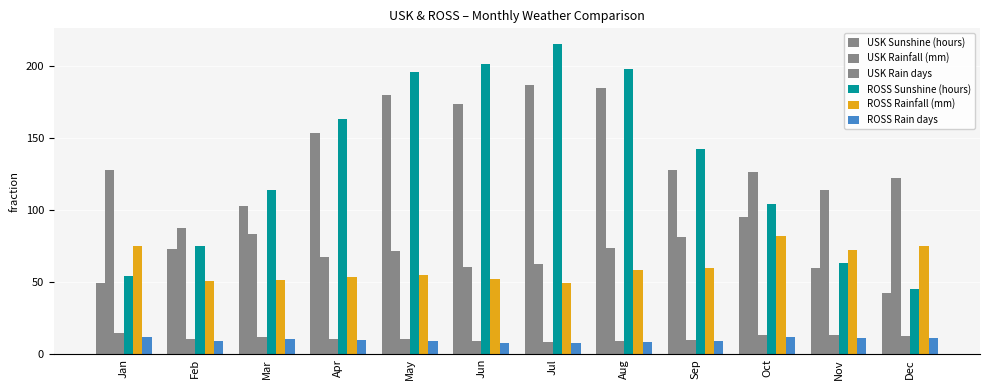

Reading left to right, transcribe all the data shown in this chart.

USK Sunshine (hours): 49.1	73.2	103.0	153.1	179.8	173.6	187.0	184.7	127.7	94.8	59.9	42.2
USK Rainfall (mm): 127.6	87.4	83.1	67.5	71.5	60.2	62.6	73.9	81.2	126.3	113.7	121.9
USK Rain days: 14.8	10.5	12.1	10.7	10.6	8.9	8.7	9.0	9.9	13.4	13.1	12.9
ROSS Sunshine (hours): 54.0	75.2	113.6	163.1	195.5	201.5	215.2	197.8	142.6	104.3	63.4	45.0
ROSS Rainfall (mm): 75.3	50.6	51.5	53.3	54.8	52.2	49.2	58.3	59.4	81.9	72.5	74.7
ROSS Rain days: 12.1	9.1	10.2	9.6	8.9	7.7	8.0	8.2	9.0	12.0	11.1	11.0